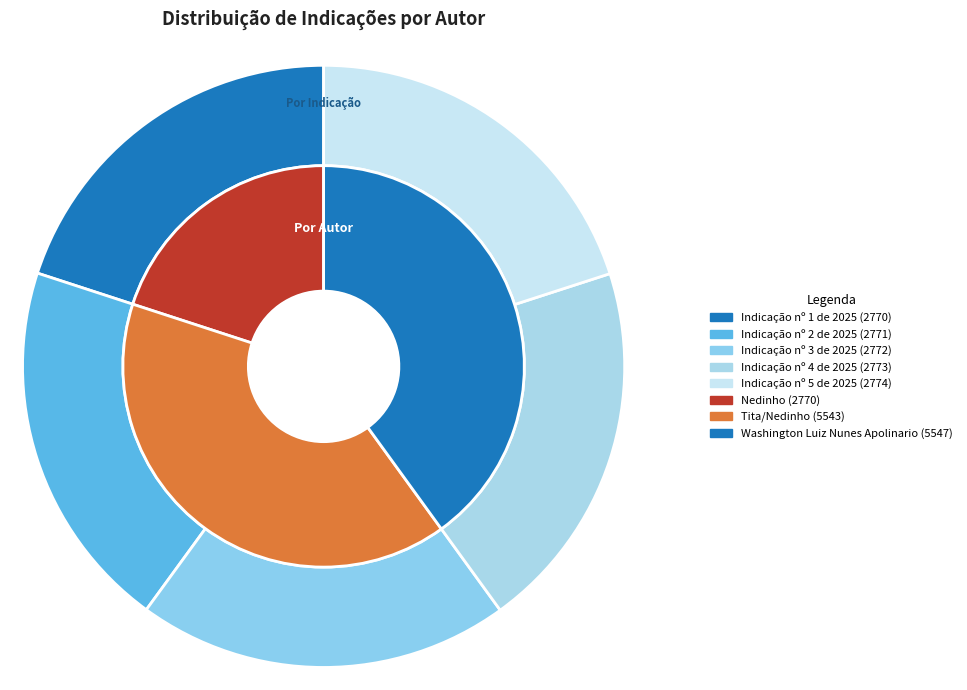

Is the sum of Indicação nº 3 de 2025 and Indicação nº 4 de 2025 greater than half?

No